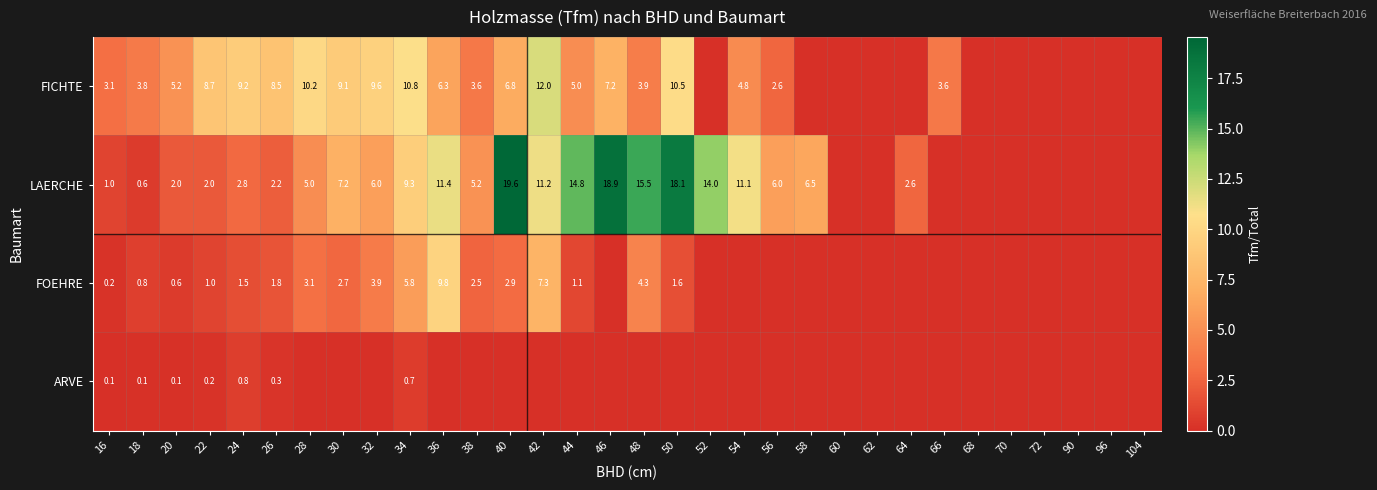

Is it true that FICHTE equals 5.2 at 20?

True